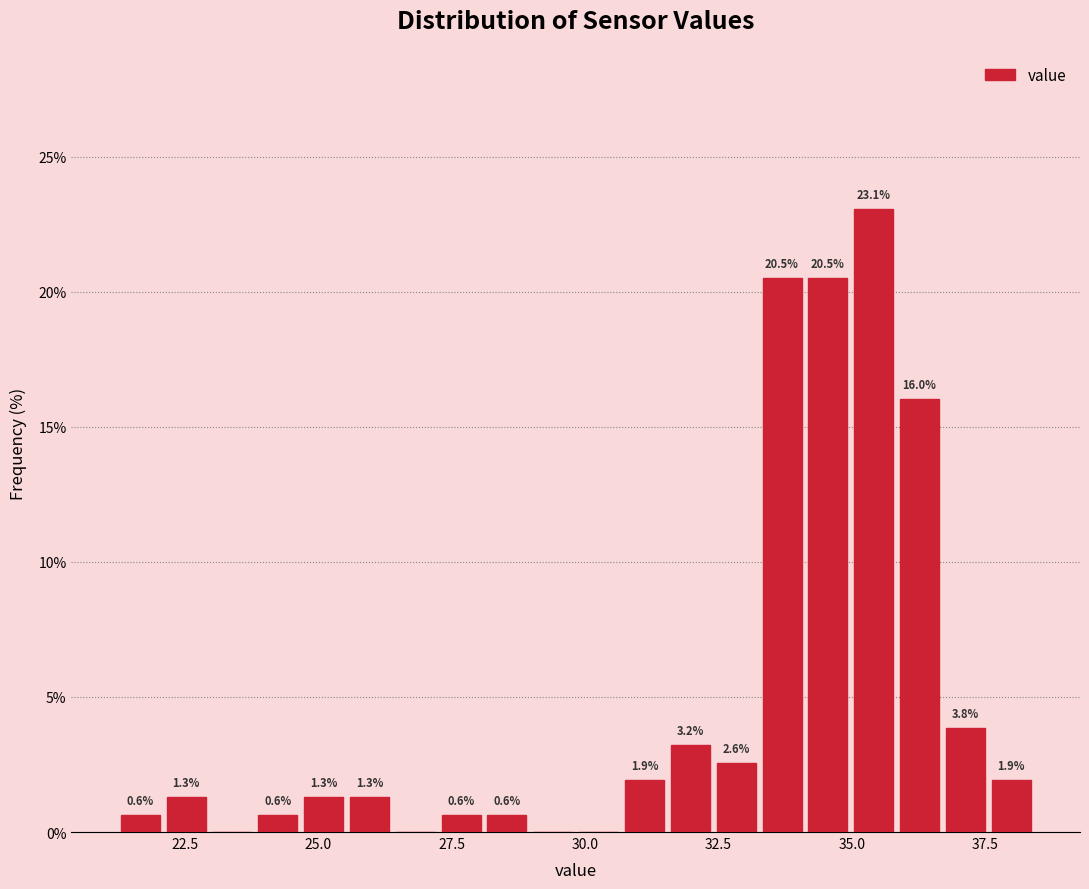

Around what value on the x-axis is the tallest bar? Give the approximate position of its centre, as read against the axis.

35.5